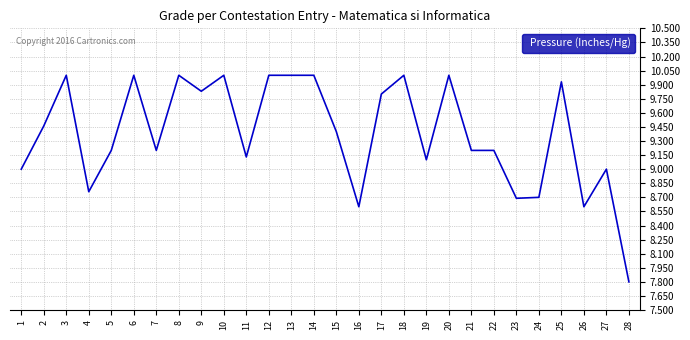

At which label is the value closest to 8?

28